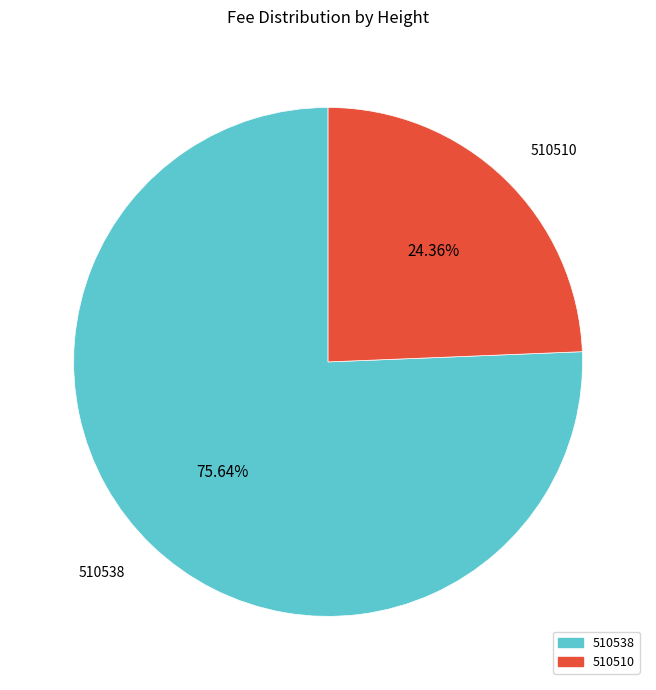

Which category accounts for the majority?

510538